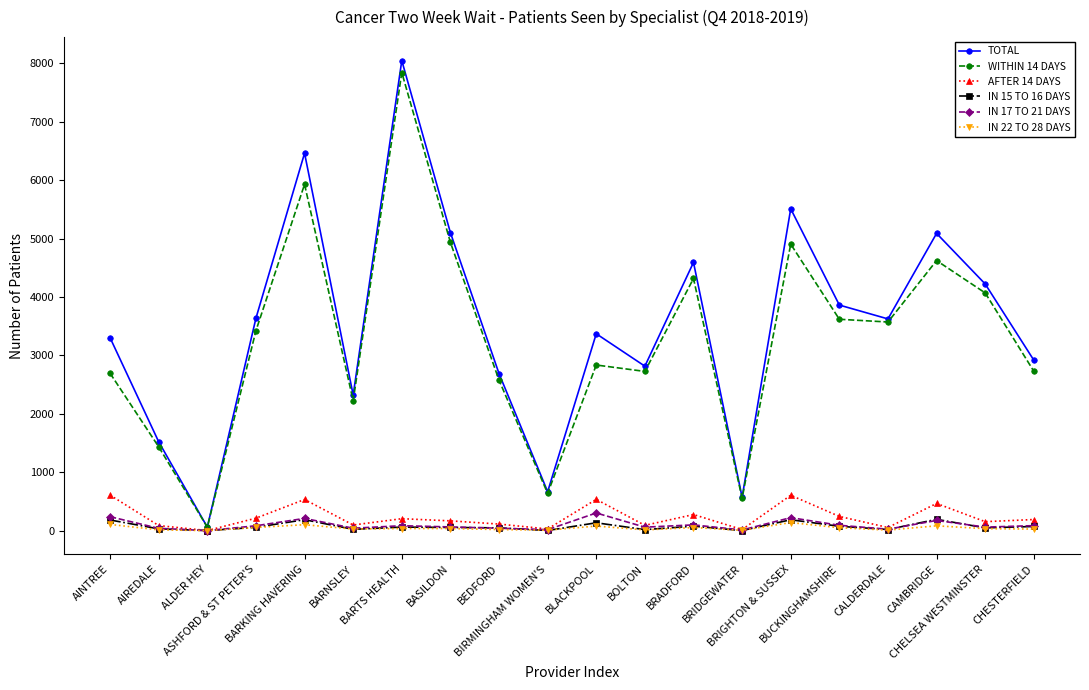

How many data points does each series have?

20